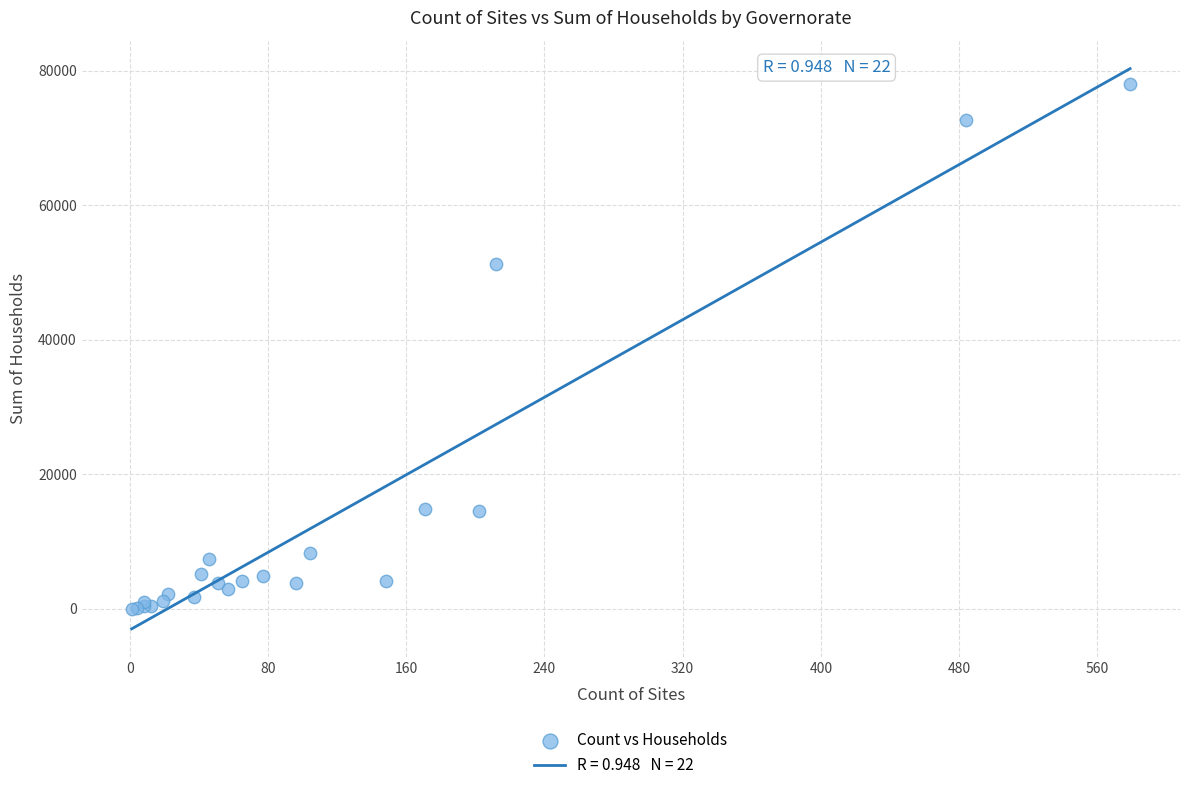

What Y value in the scatter plot is closest to 38995?

51281